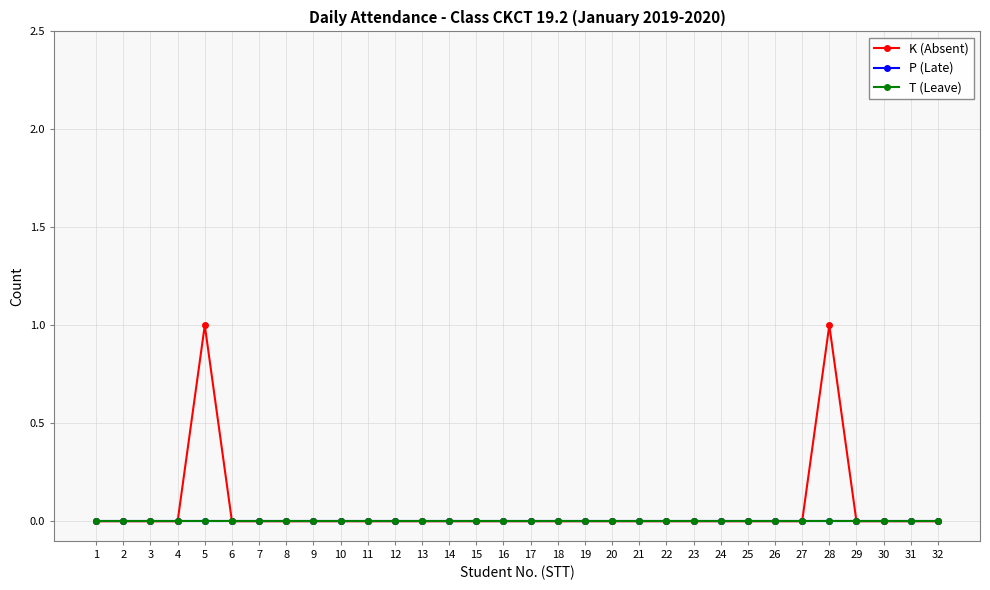

Which has a higher value, 27 or 23?

27